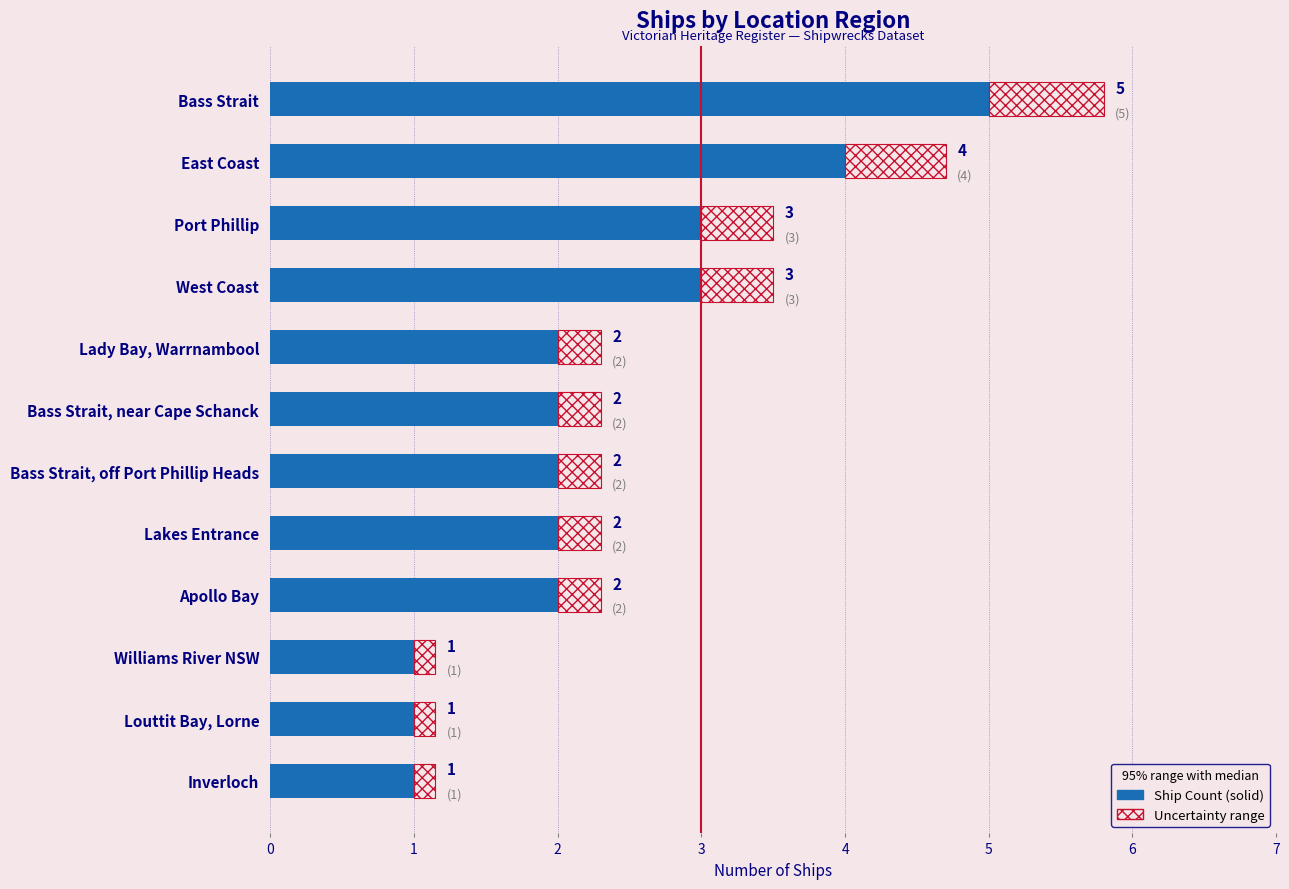

Rank the categories by value from highest to lowest.

Bass Strait, East Coast, Port Phillip, West Coast, Lady Bay, Warrnambool, Bass Strait, near Cape Schanck, Bass Strait, off Port Phillip Heads, Lakes Entrance, Apollo Bay, Williams River NSW, Louttit Bay, Lorne, Inverloch